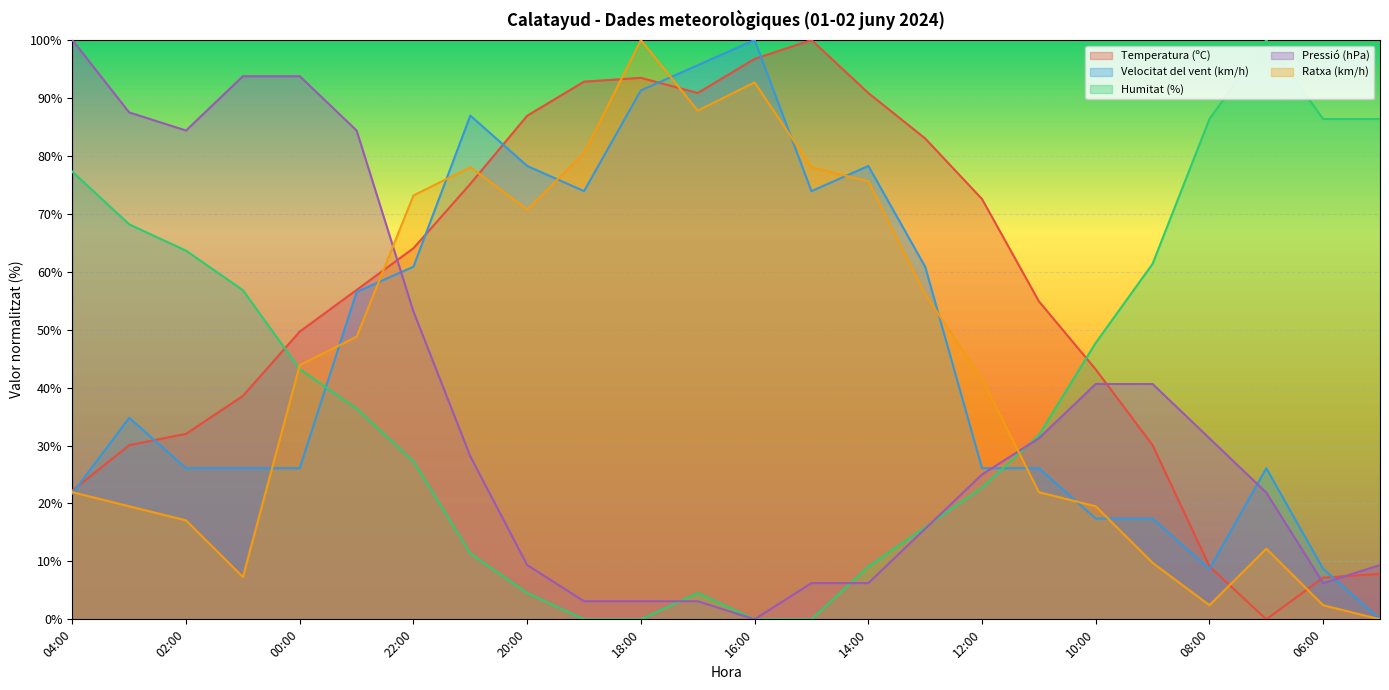

Rank the series at 17:00 from lowest to highest value.

Pressió (hPa), Humitat (%), Ratxa (km/h), Temperatura (ºC), Velocitat del vent (km/h)